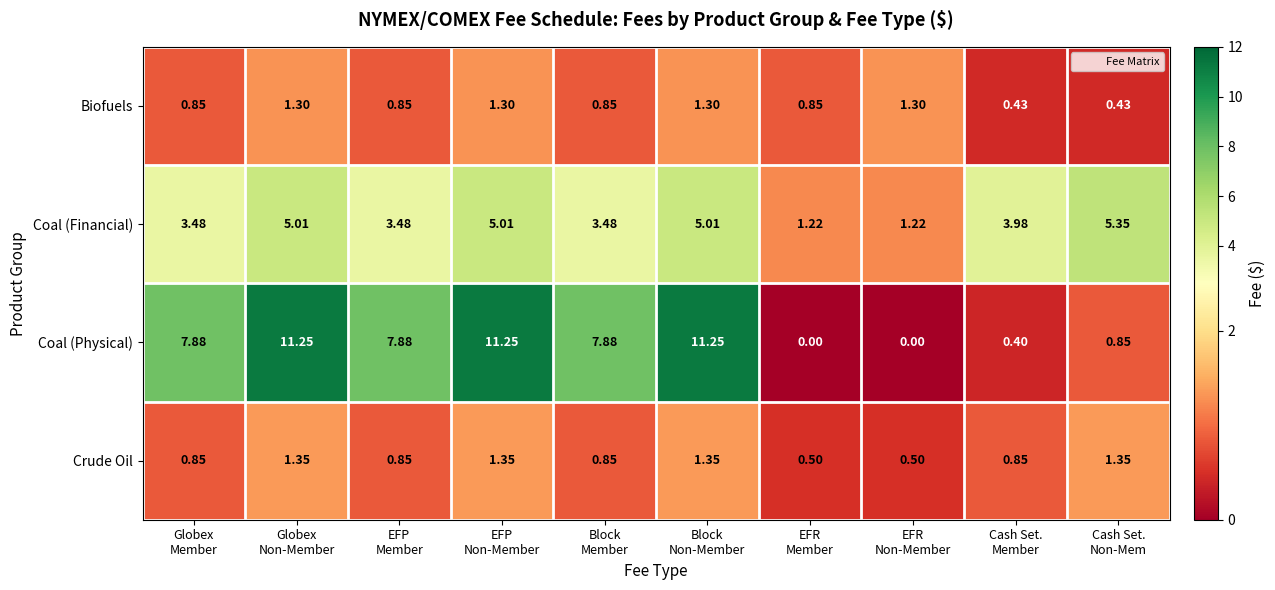

Count the number of data series in this chart.

4